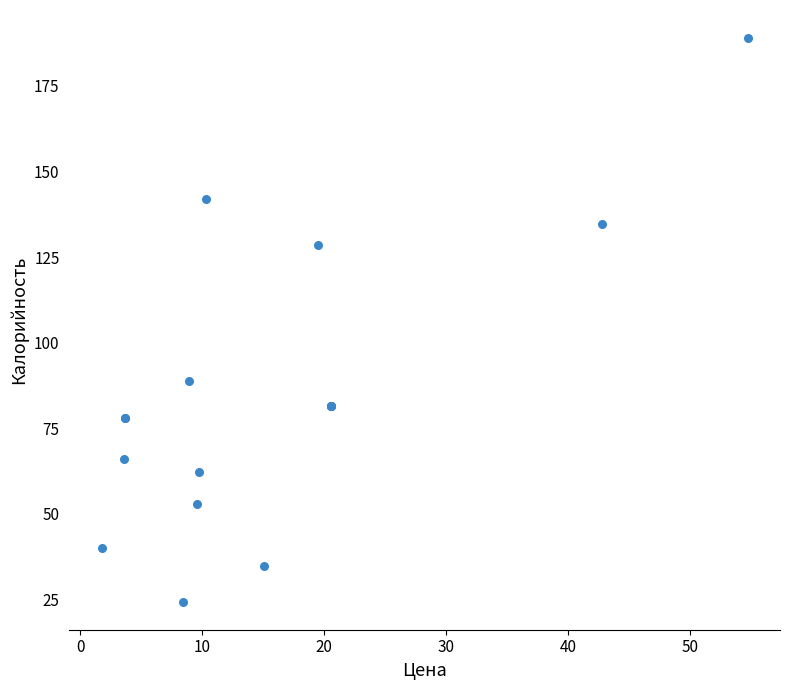

What Y value in the scatter plot is closest to 106?

88.7